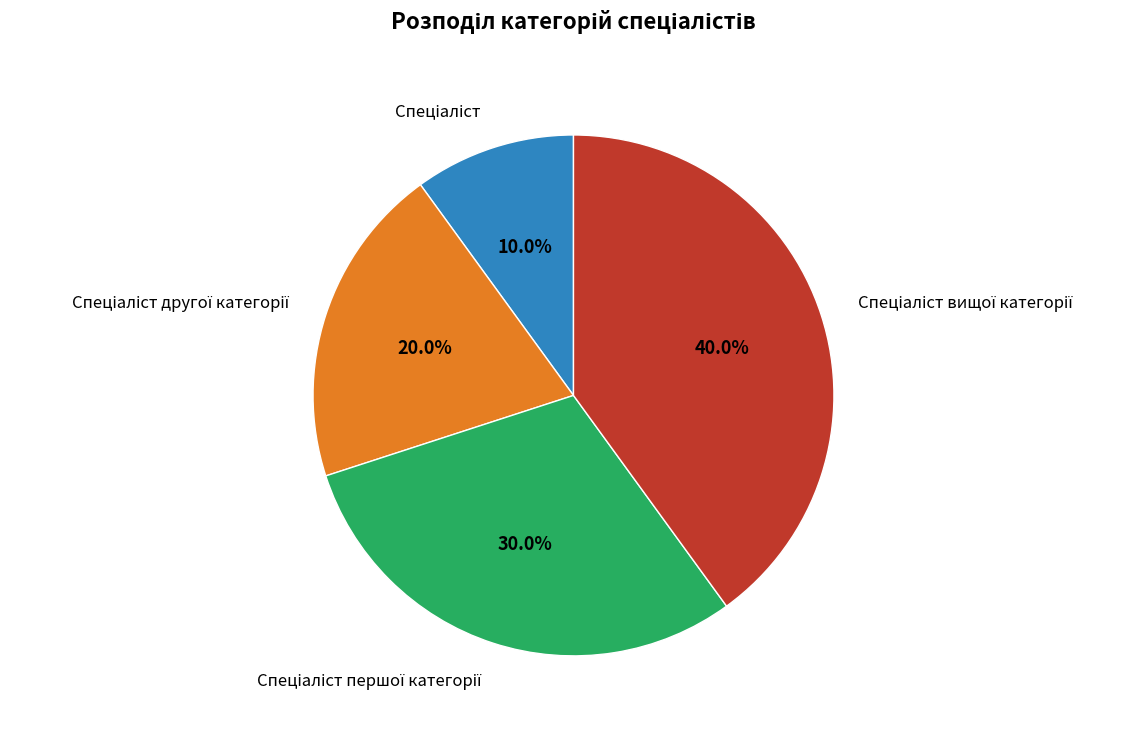

Is there a majority slice in this chart?

No